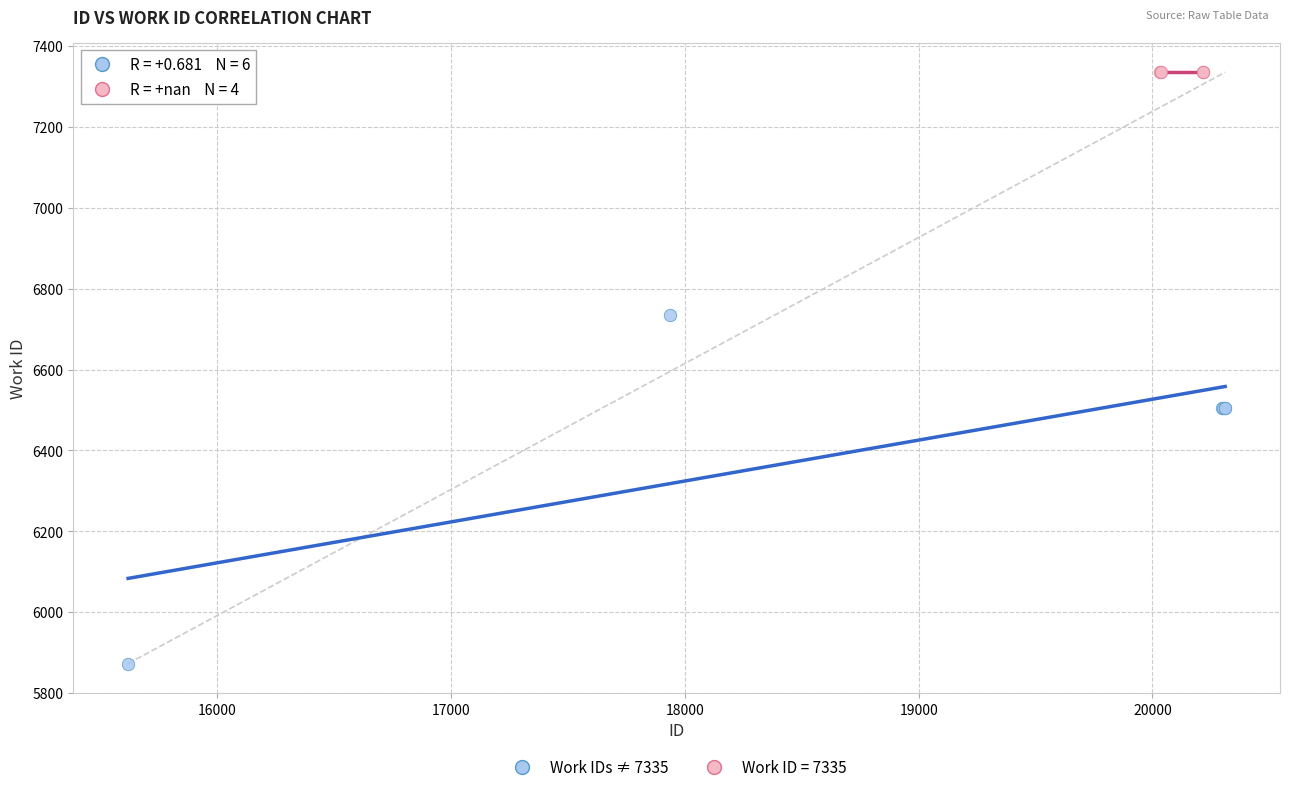

Which series contains the highest Y value?

Work ID = 7335